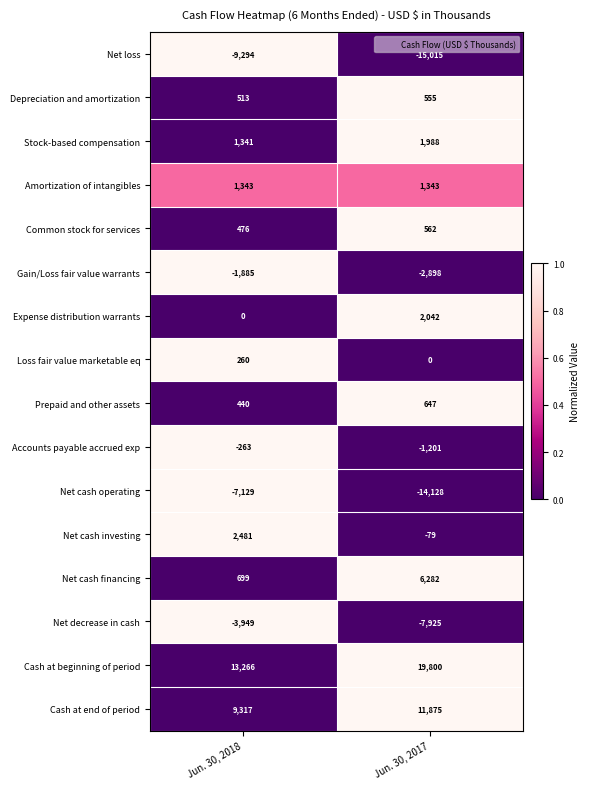

The Amortization of intangibles series shows 1343 at Jun. 30, 2017. True or false?

True